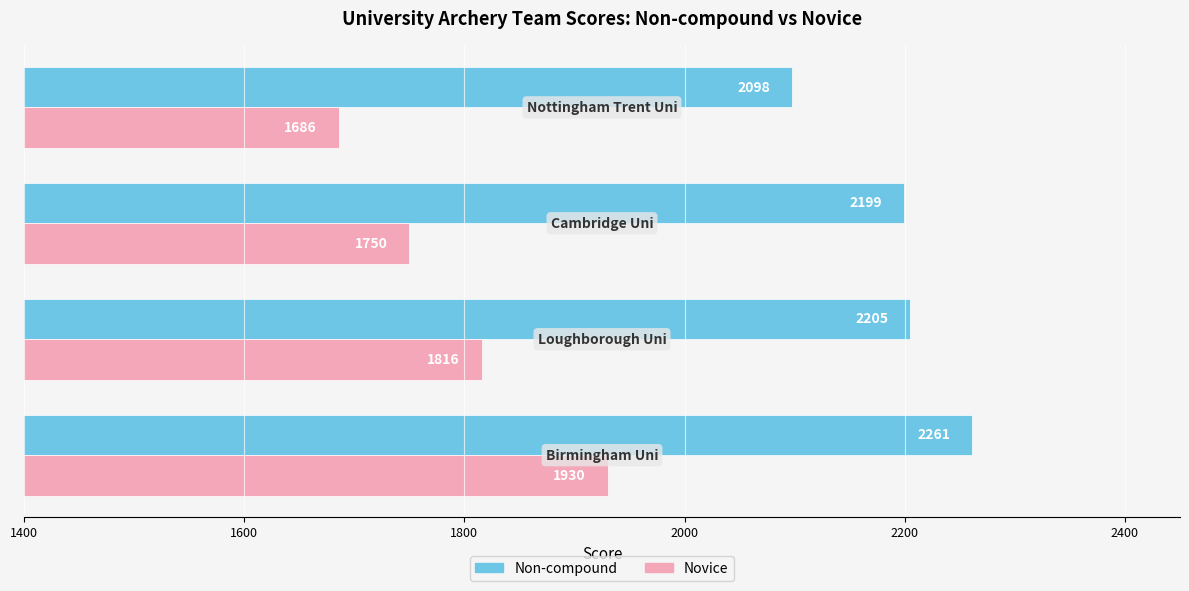

How many data points in Non-compound are less than 2205?

2